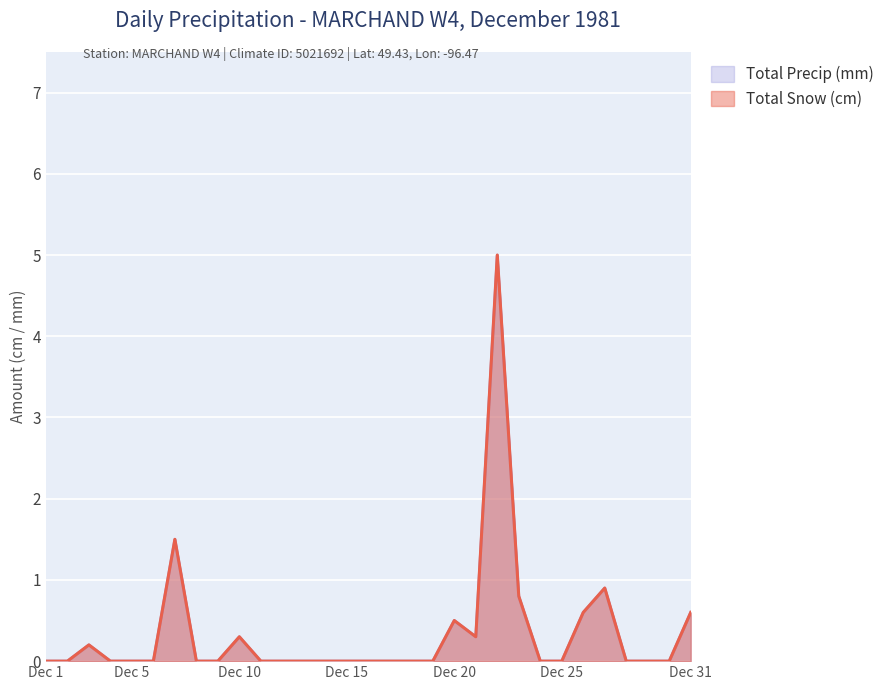

True or false: Total Snow (cm) and Total Precip (mm) intersect in this chart.

False